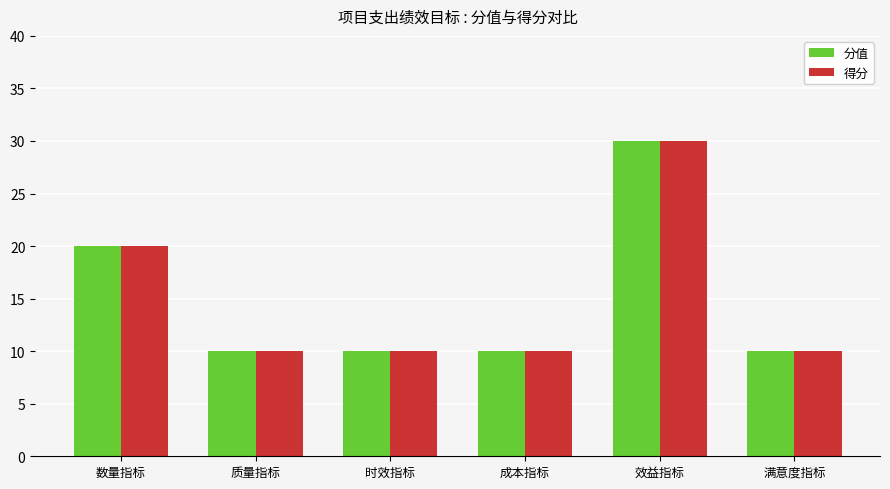

Are the bars horizontal?

No